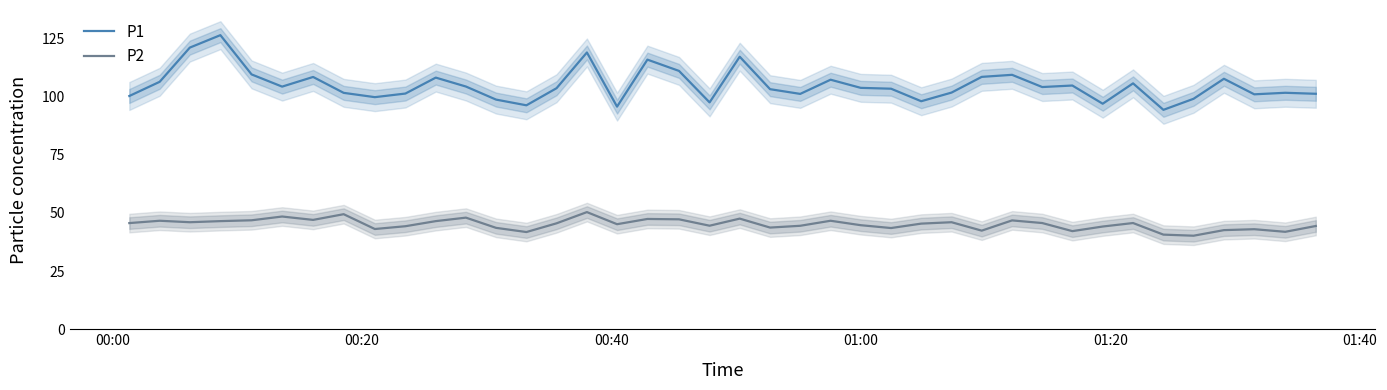

In P1, how many points are higher than both neighbors (excluding endpoints)?

12